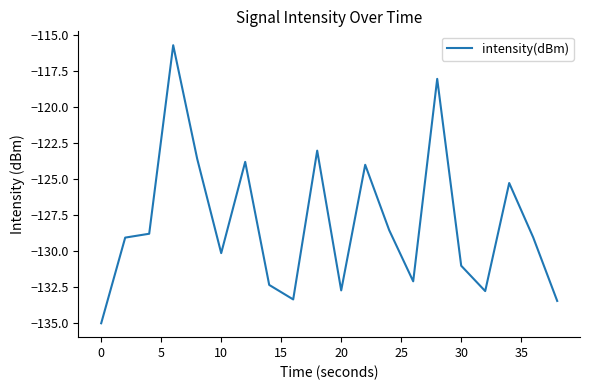

How many values exceed -129?

9